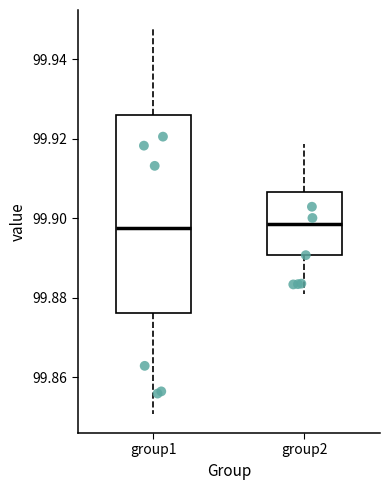

Which box is the tallest, from its lower edge to its upper edge?

group1